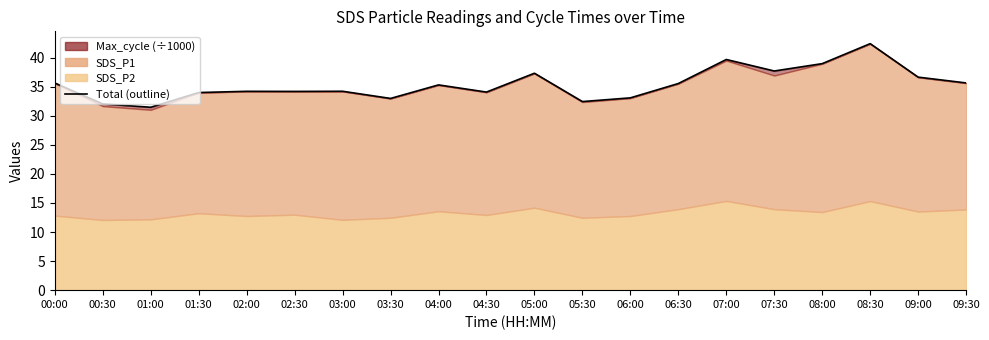

List the labels in order of value, smallest first.

01:00, 00:30, 05:30, 03:30, 06:00, 01:30, 04:30, 02:30, 02:00, 03:00, 04:00, 06:30, 00:00, 09:30, 09:00, 05:00, 07:30, 08:00, 07:00, 08:30